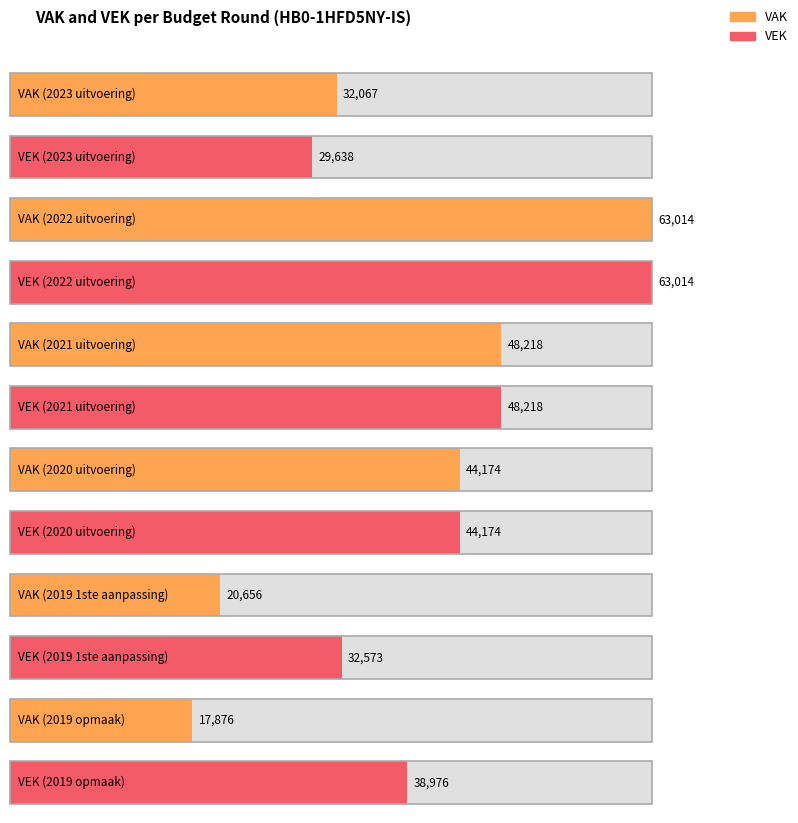

At how many categories does at least one series exceed 46893?

2